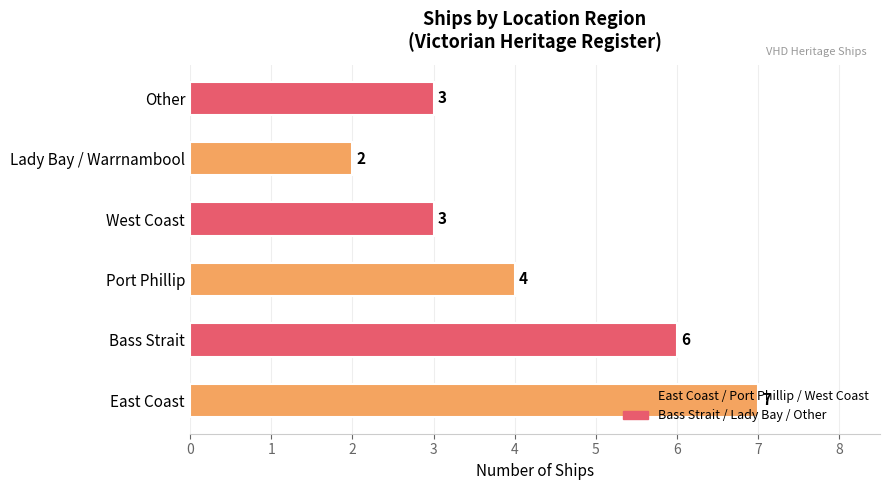

What is the change in value from Lady Bay / Warrnambool to Other?

+1